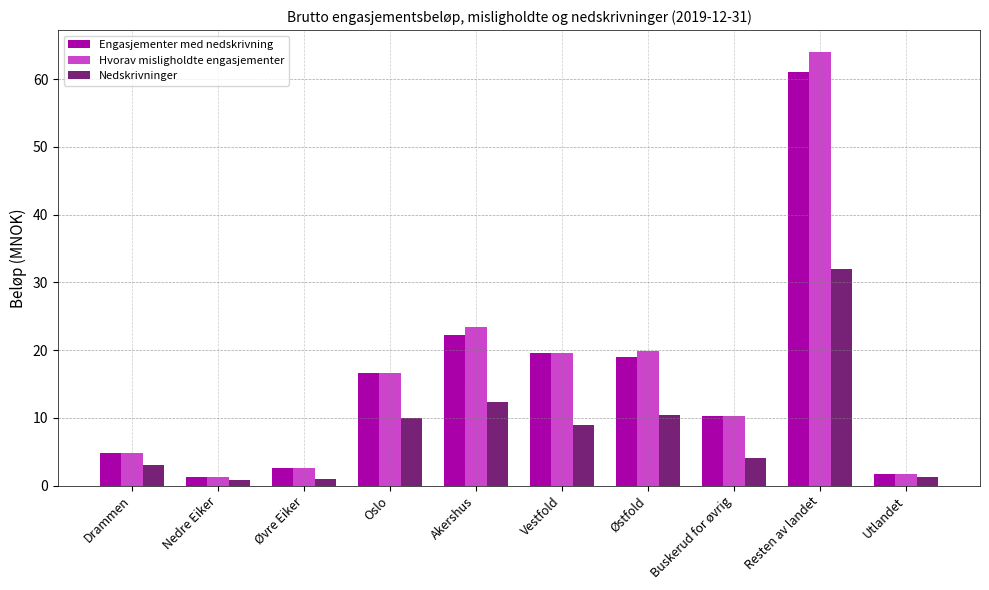

True or false: Hvorav misligholdte engasjementer has a value of 64.1 at Resten av landet.

True